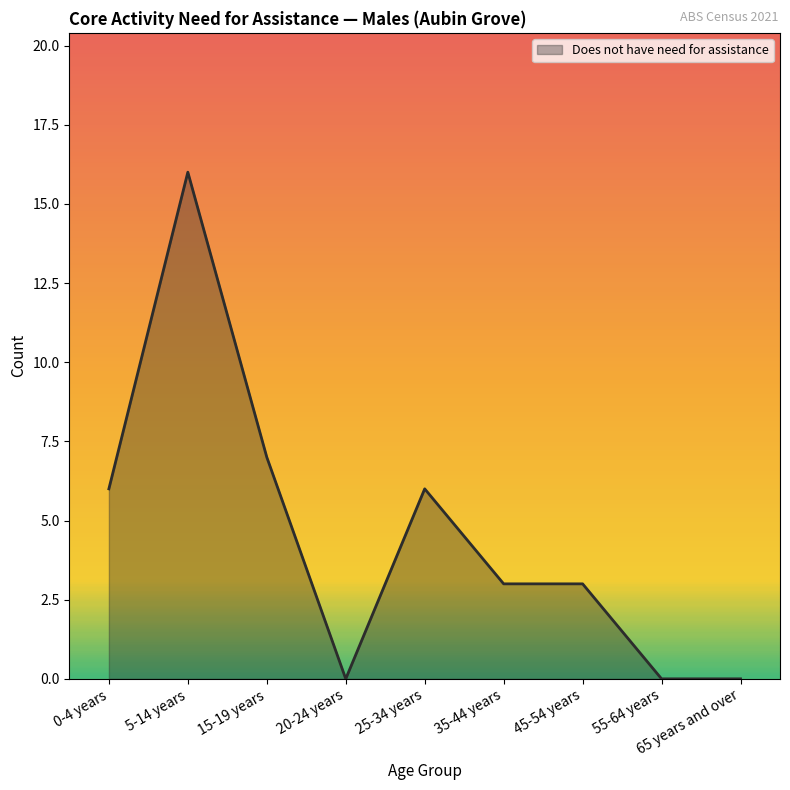

Where is the data nearest to the value 8?

15-19 years